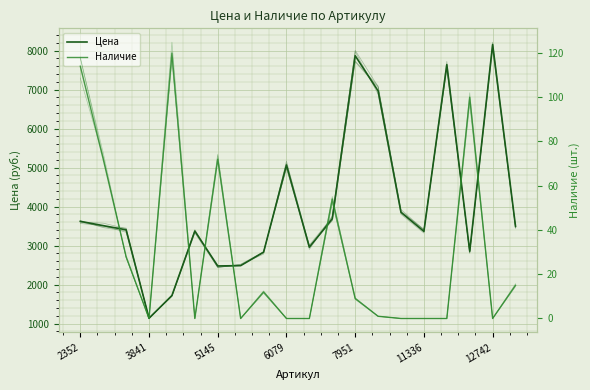

How many lines are shown in the chart?

2